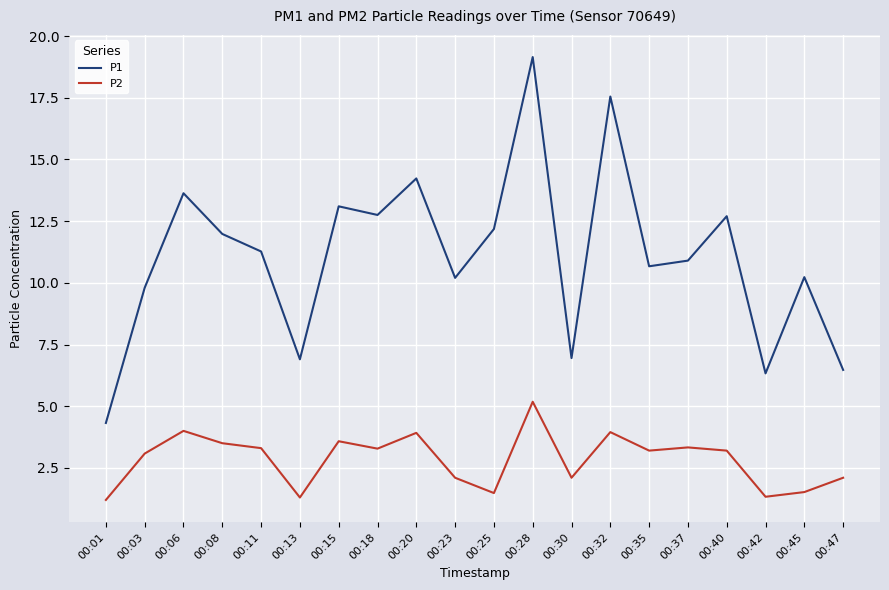

True or false: P2 has a value of 3.5 at 00:08.

True